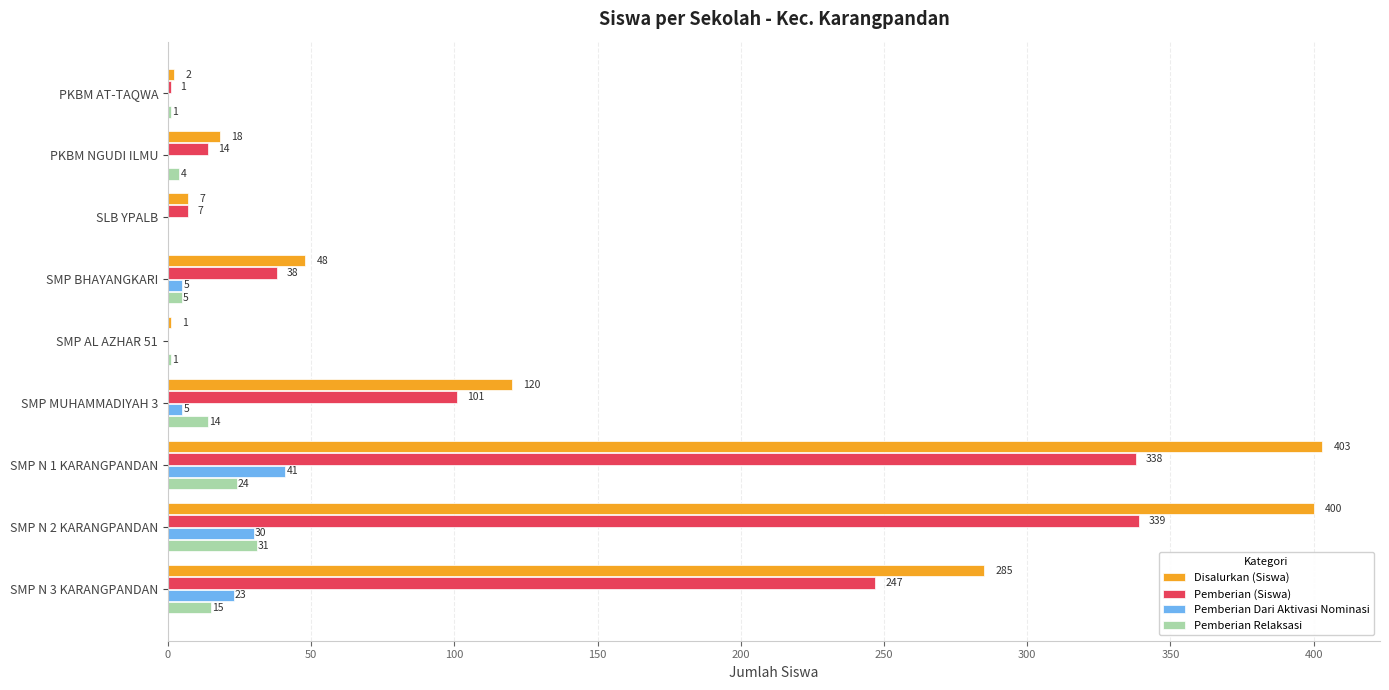

The value of Pemberian Dari Aktivasi Nominasi at SMP MUHAMMADIYAH 3 is 5. True or false?

True